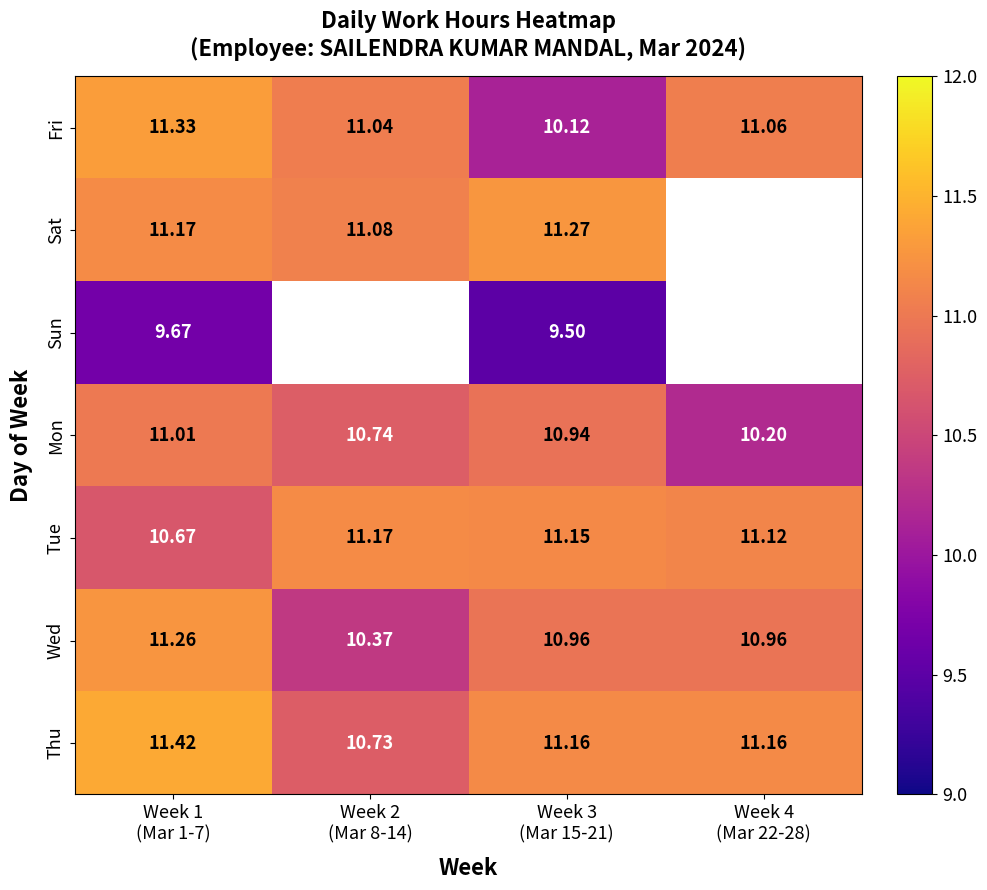

Which category has the highest value in the Sat series?

Week 3 (Mar 15-21)